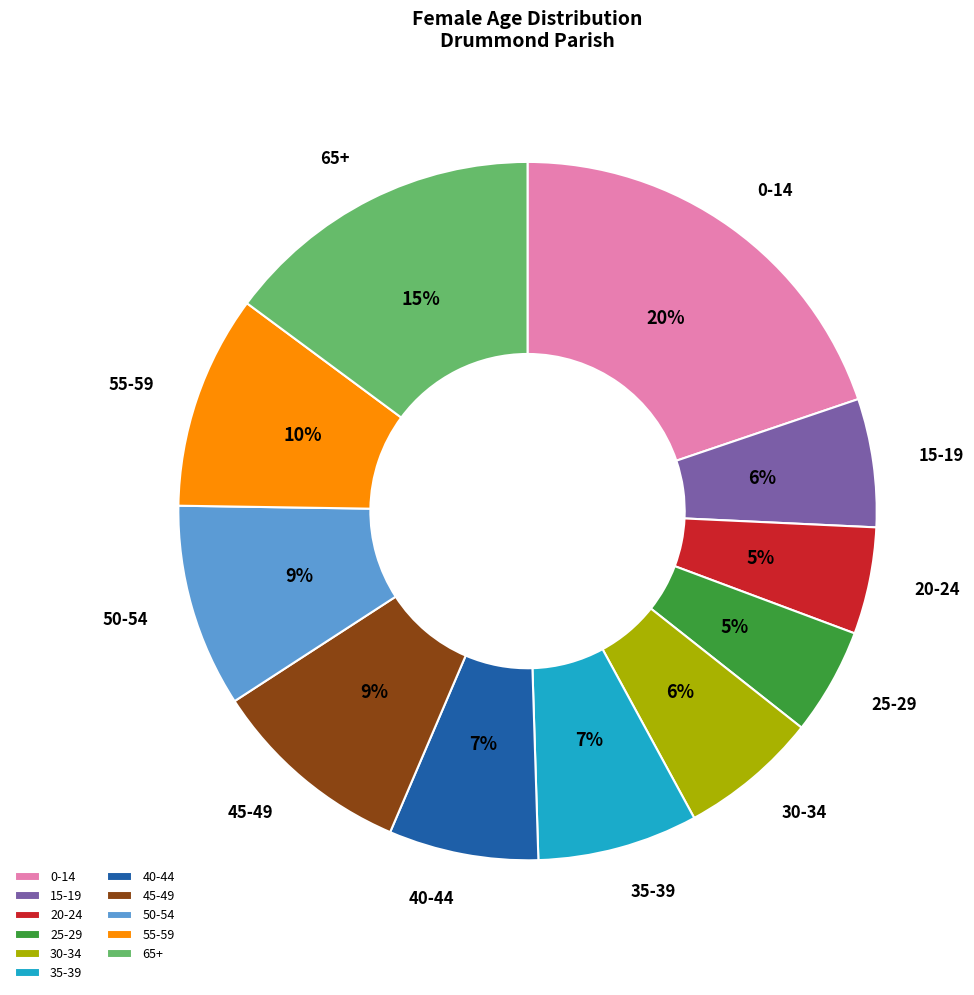

What percentage is the 65+ slice, to the nearest percent?

15%